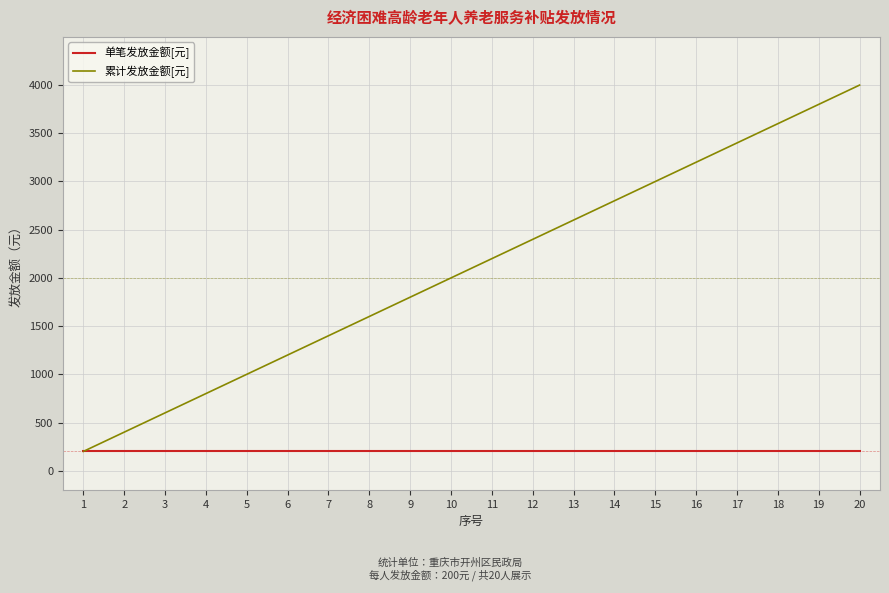

Is the value of 单笔发放金额[元] at 5 greater than the value of 累计发放金额[元] at 10?

No